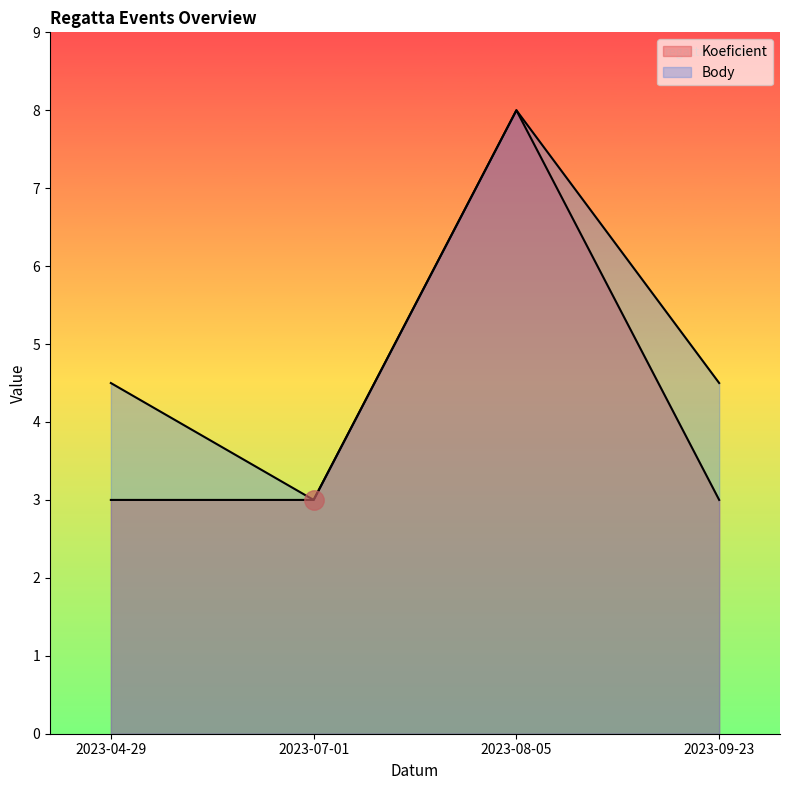

At which label does Body first exceed 4?

2023-04-29